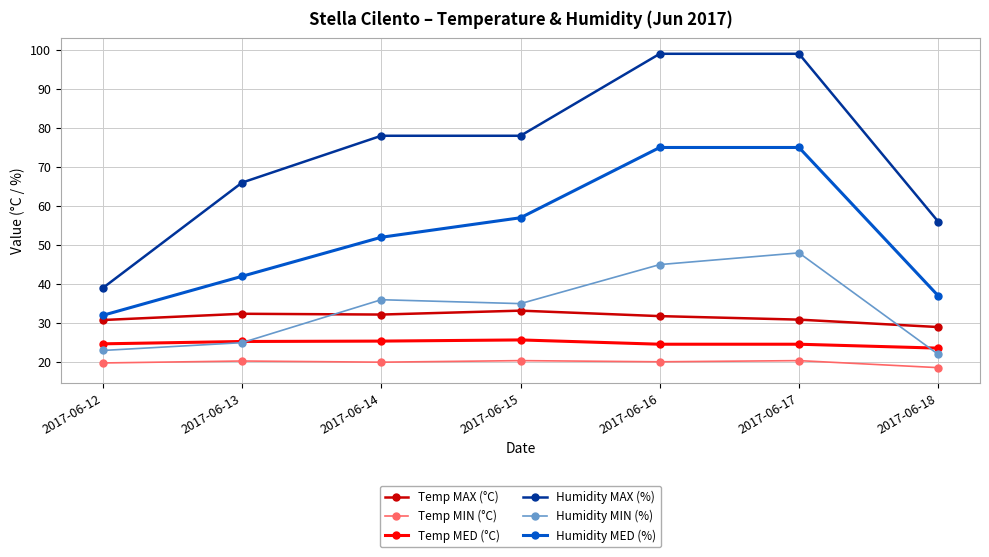

How many Humidity MED (%) values are between 37 and 75?

6